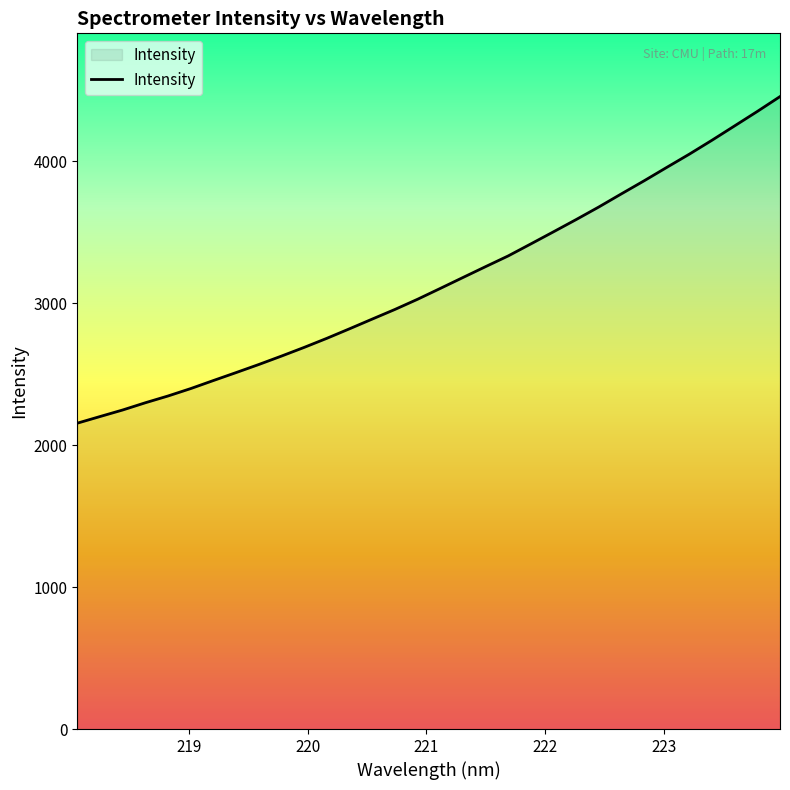

How many lines are shown in the chart?

1